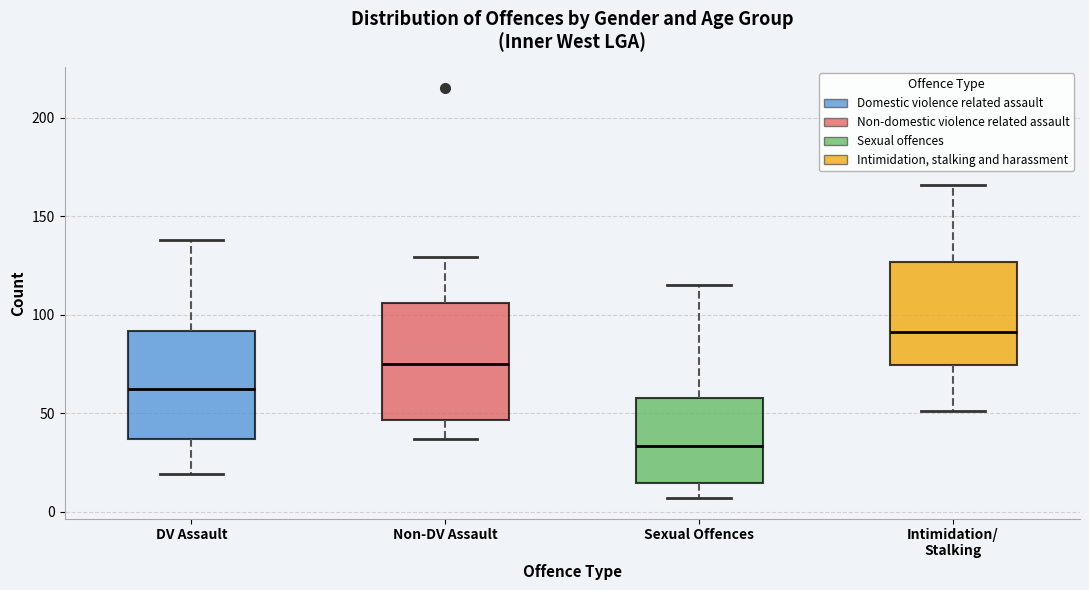

Reading left to right, transcribe this box plot: for each box, give where its median line is, the range the box spans, and where its two whiskers end, as read against the y-axis. The values are not printed on the chart, so give them approximately, as read against the axis.

DV Assault: median 65, box 35 to 90, whiskers 20 to 140
Non-DV Assault: median 75, box 45 to 105, whiskers 35 to 130
Sexual Offences: median 35, box 15 to 60, whiskers 5 to 115
Intimidation/ Stalking: median 90, box 75 to 125, whiskers 50 to 165